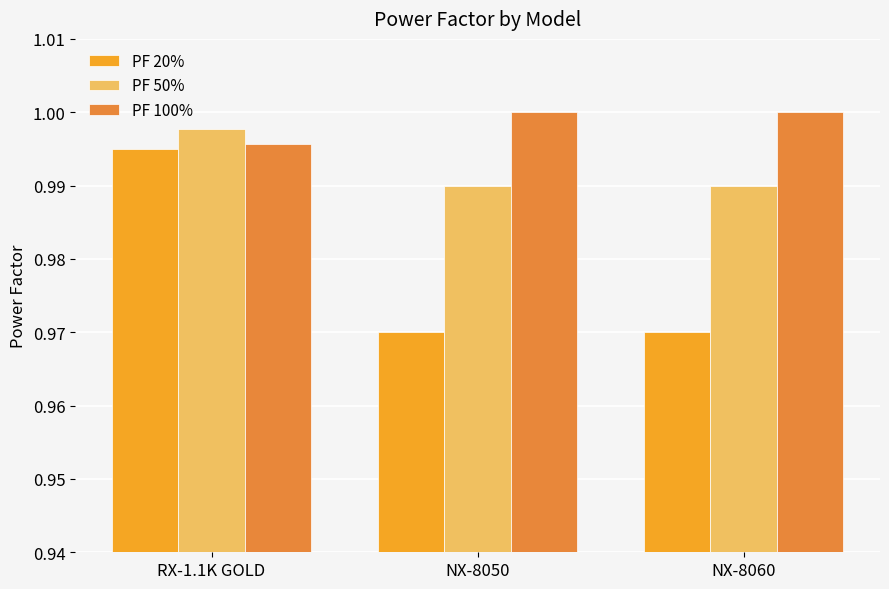

Which series has the widest spread of values?

PF 20%